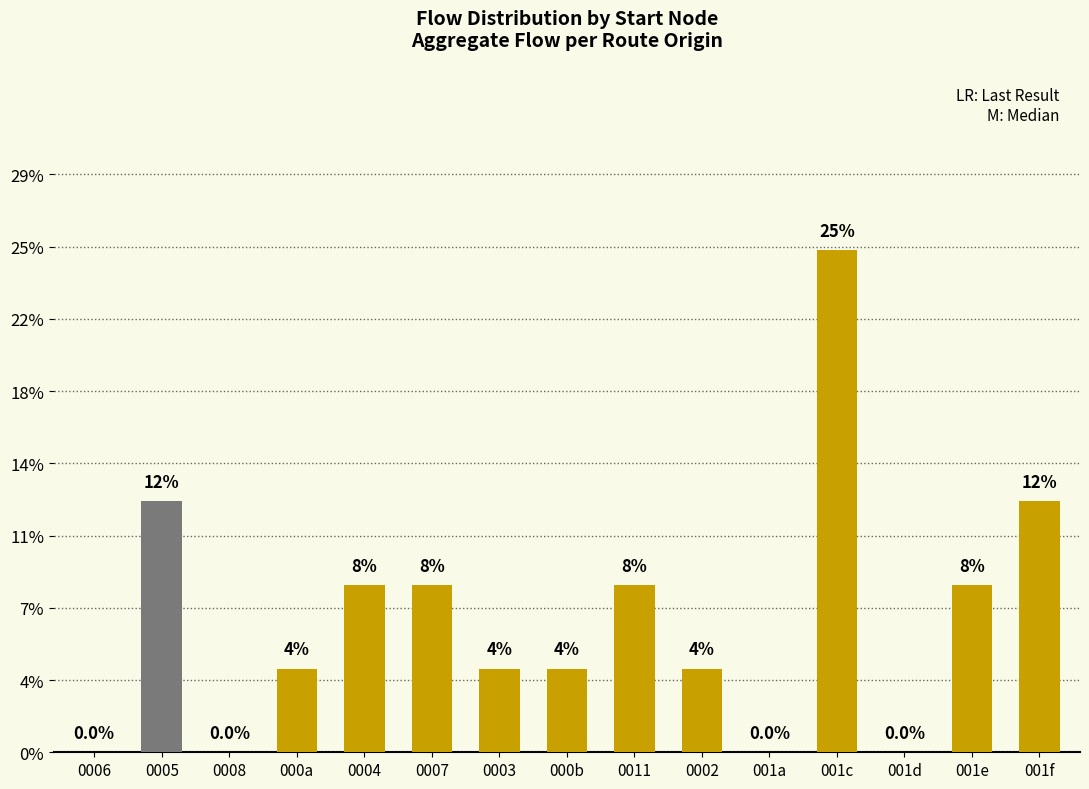

Reading left to right, what are all the values shown in this chart?

0.0	0.1	0.0	0.0	0.1	0.1	0.0	0.0	0.1	0.0	0.0	0.2	0.0	0.1	0.1